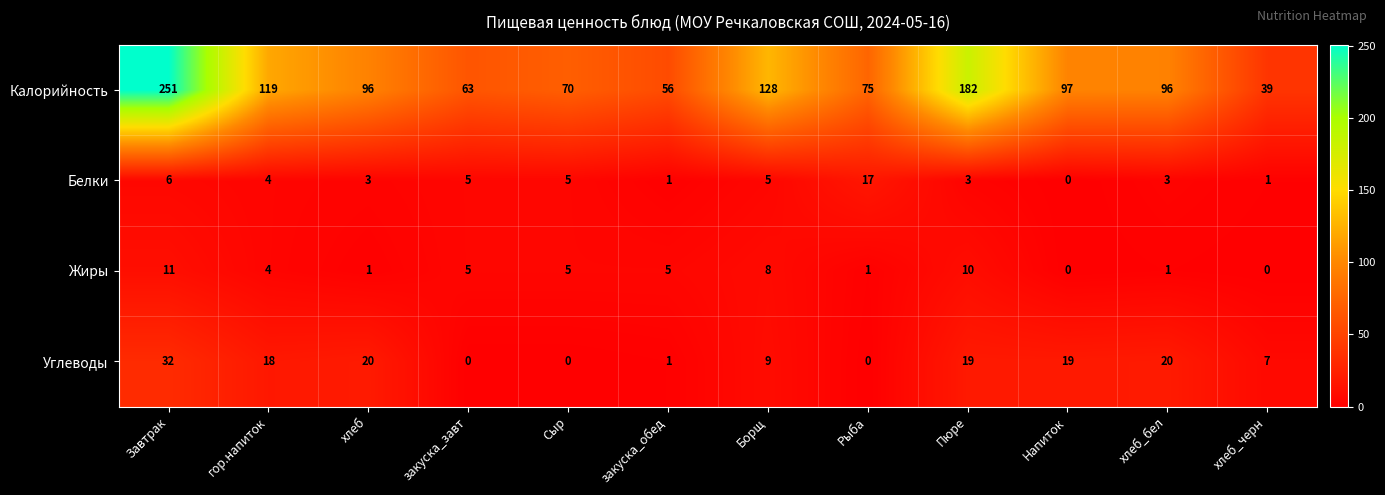

At which label does Белки first exceed 4?

Завтрак